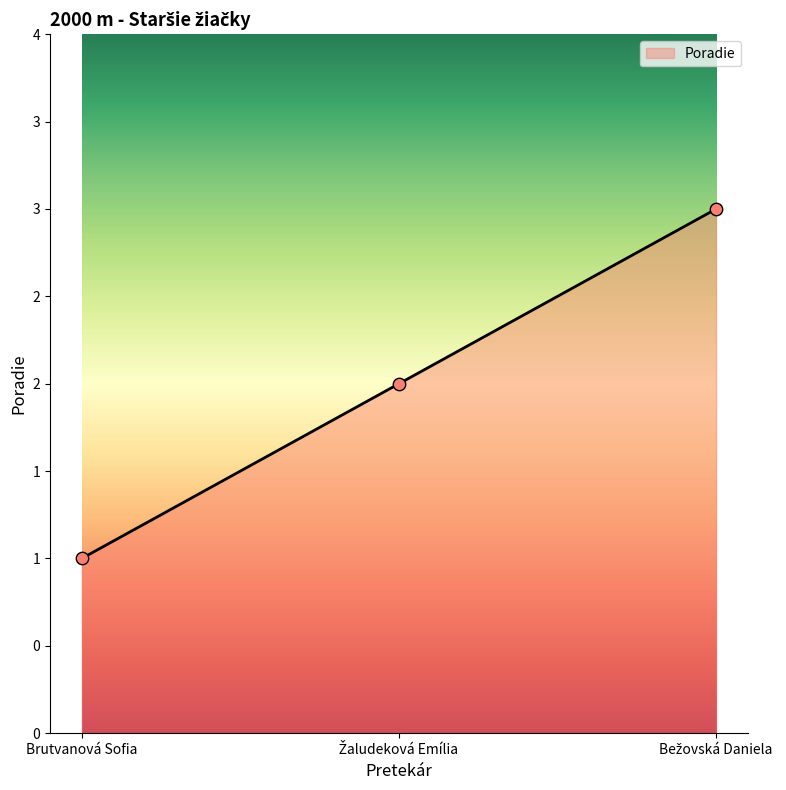

What is the change in value from Žaludeková Emília to Bežovská Daniela?

+1